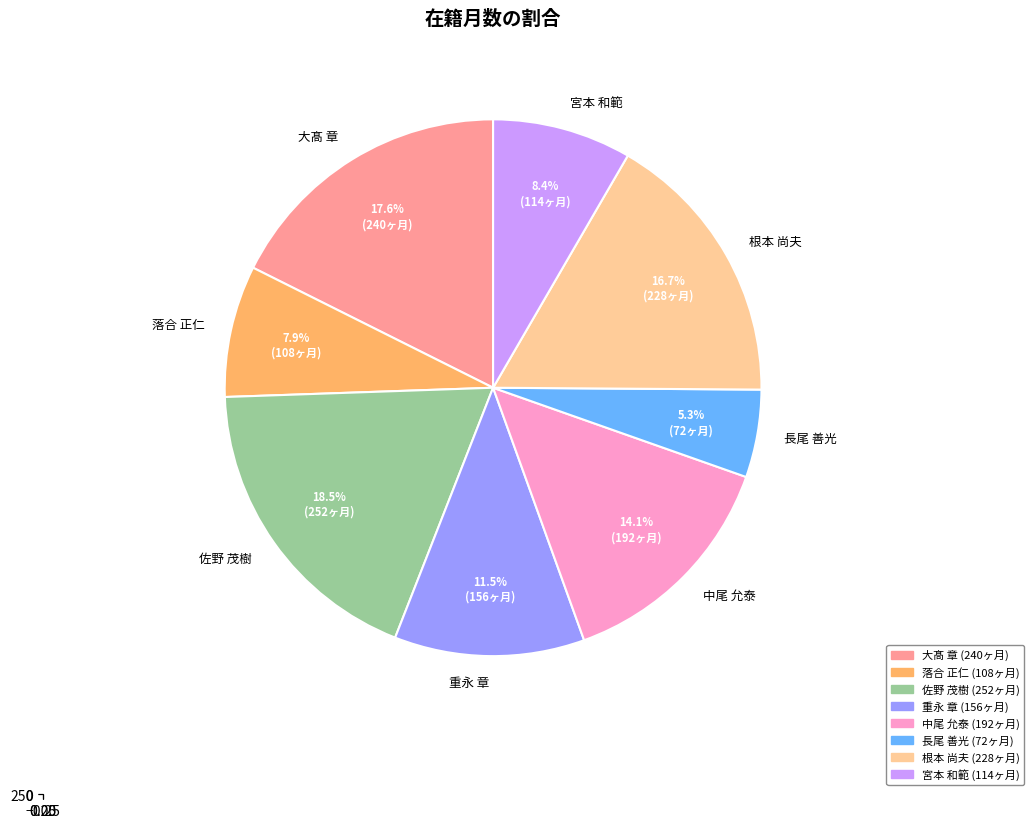

Count the number of slices in the pie.

8